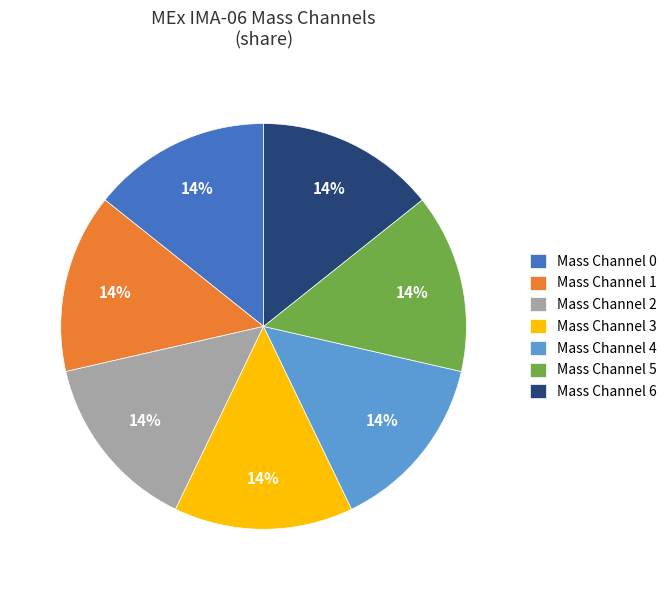

How many slices are in this pie chart?

7